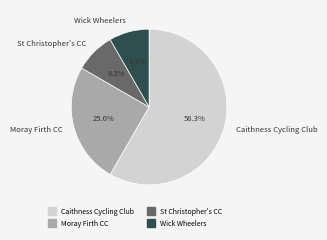

Is there any slice that represents more than half of the pie?

Yes